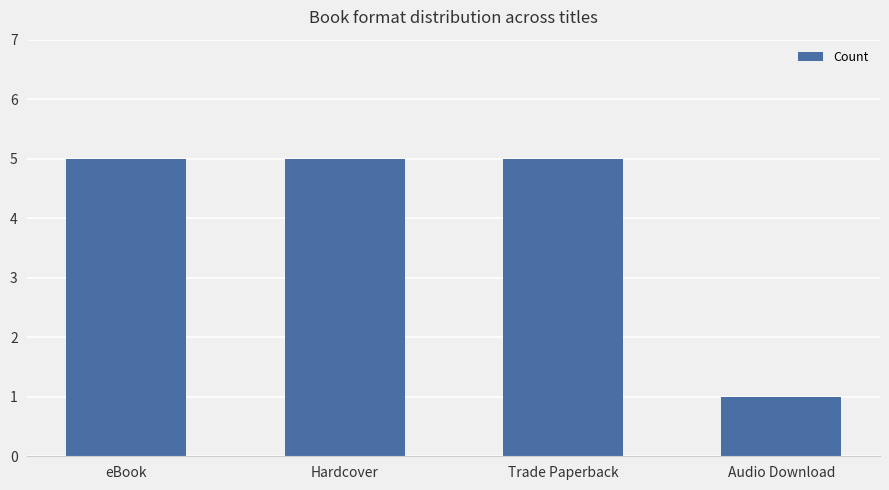

What value does the data have at Trade Paperback?

5